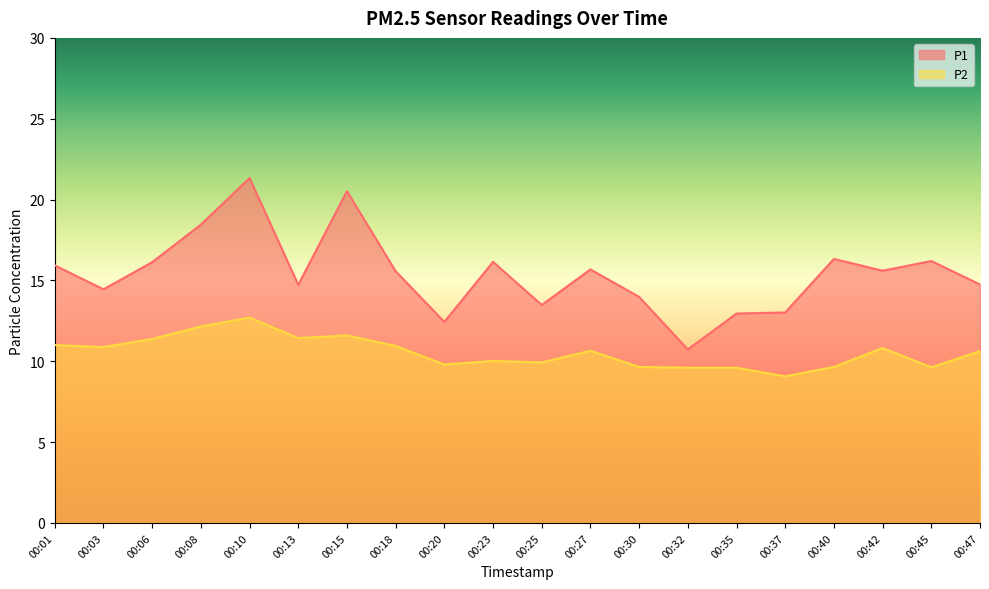

How many lines are shown in the chart?

2